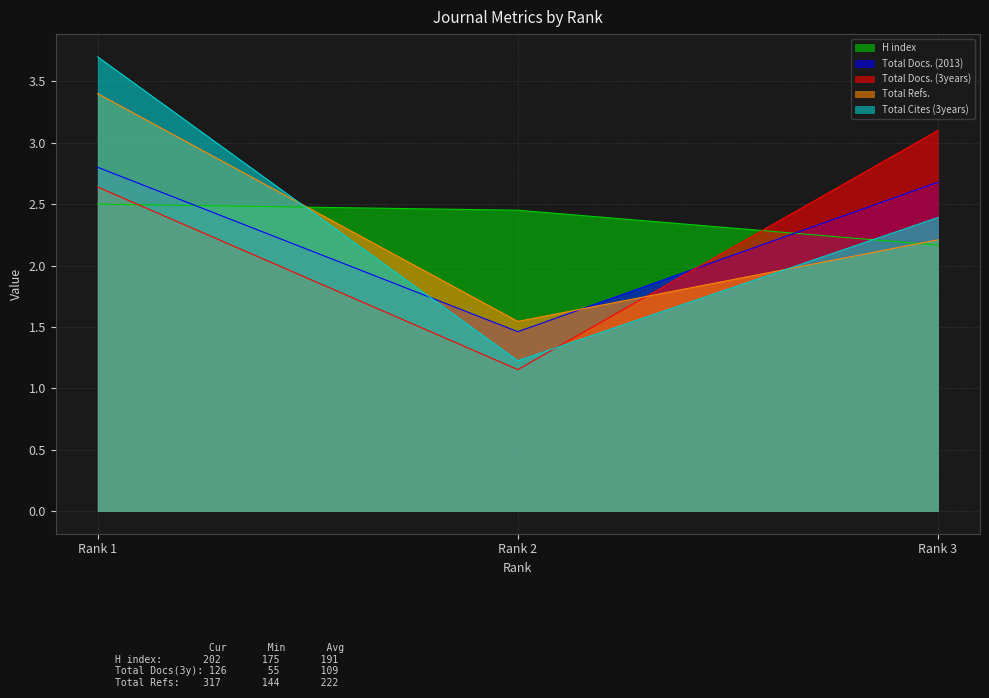

Between Rank 1 and Rank 2, which series saw the biggest shift?

Total Cites (3years)